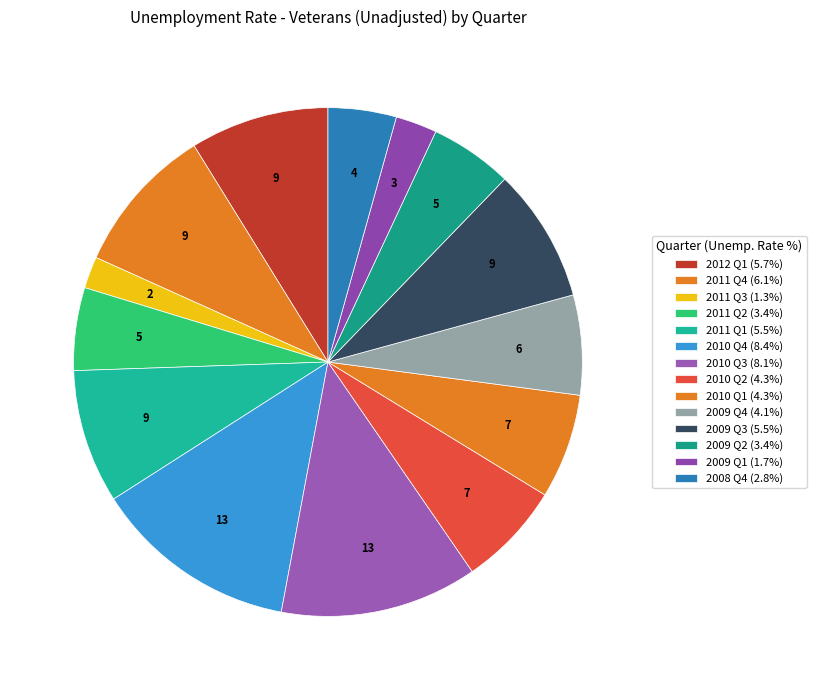

Count the number of slices in the pie.

14